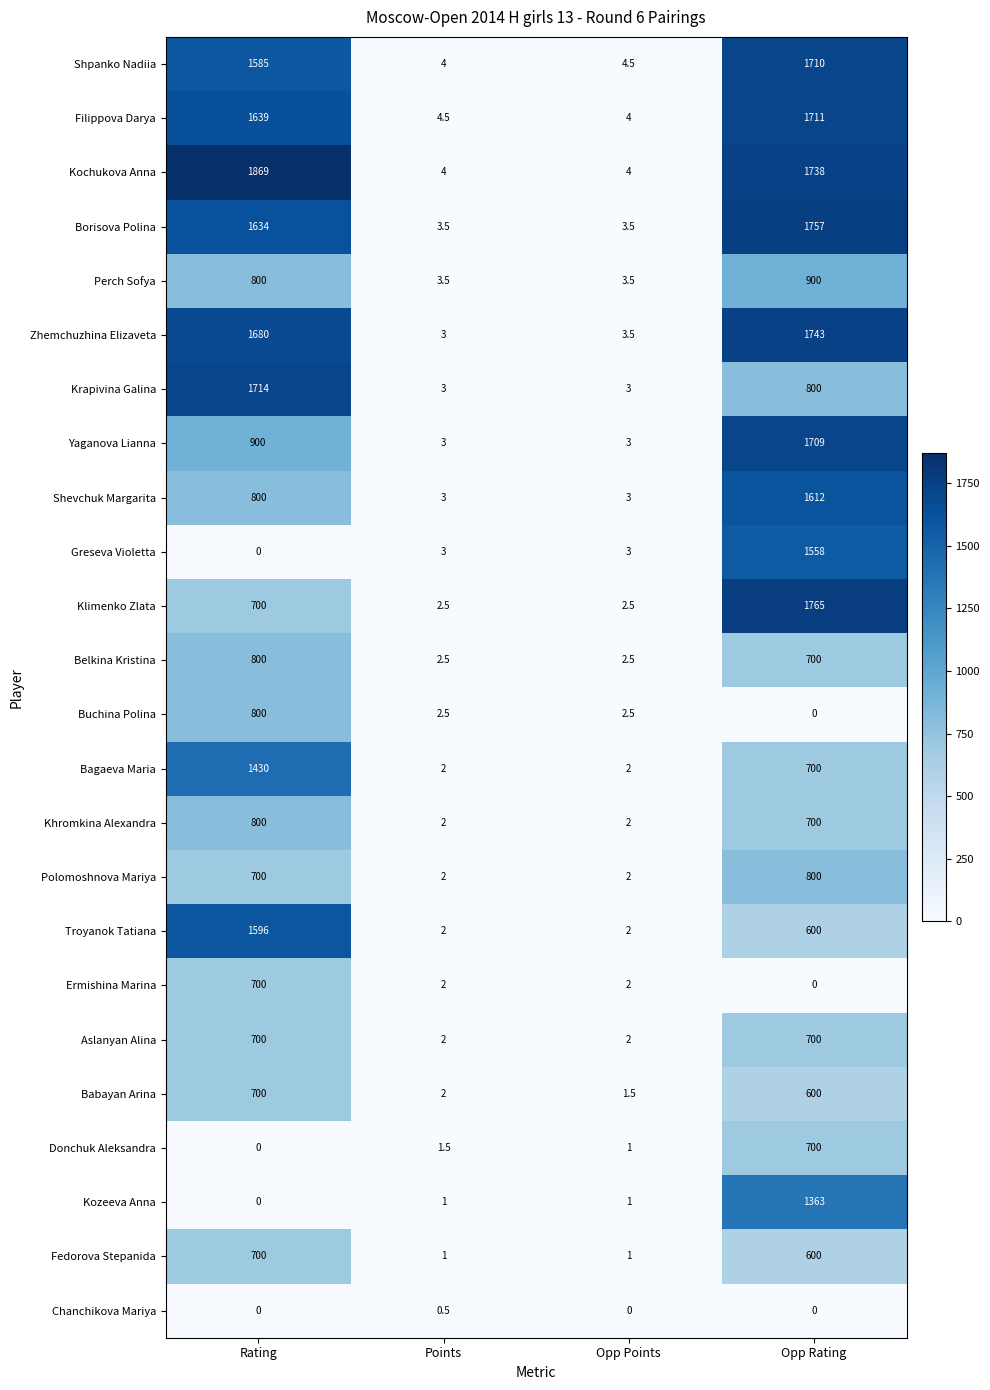

How many data points in Krapivina Galina are less than 800?

2